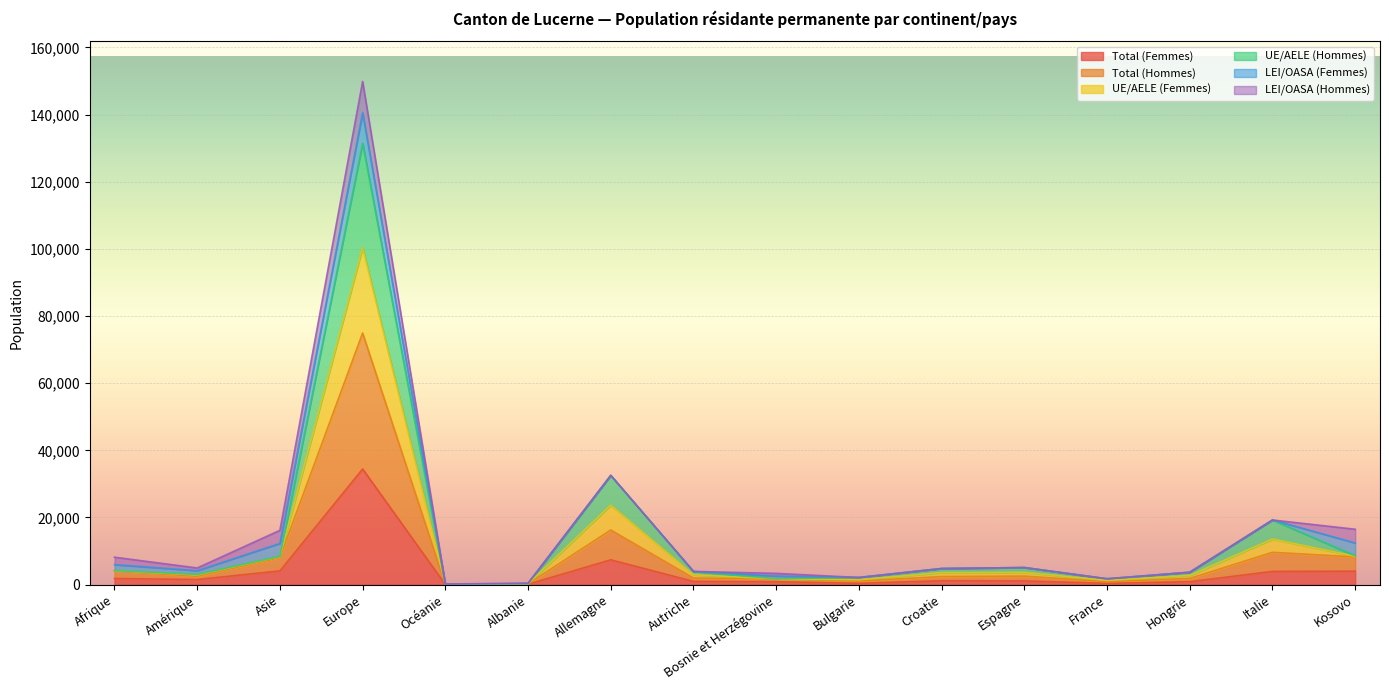

What is the approximate value of Total (Hommes) at Croatie, to the nearest 50?

2400